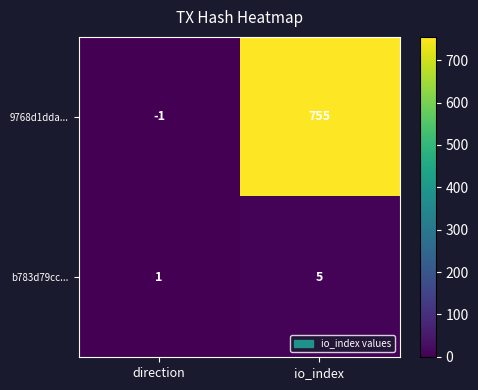

Which label corresponds to the smallest value in the chart?

direction